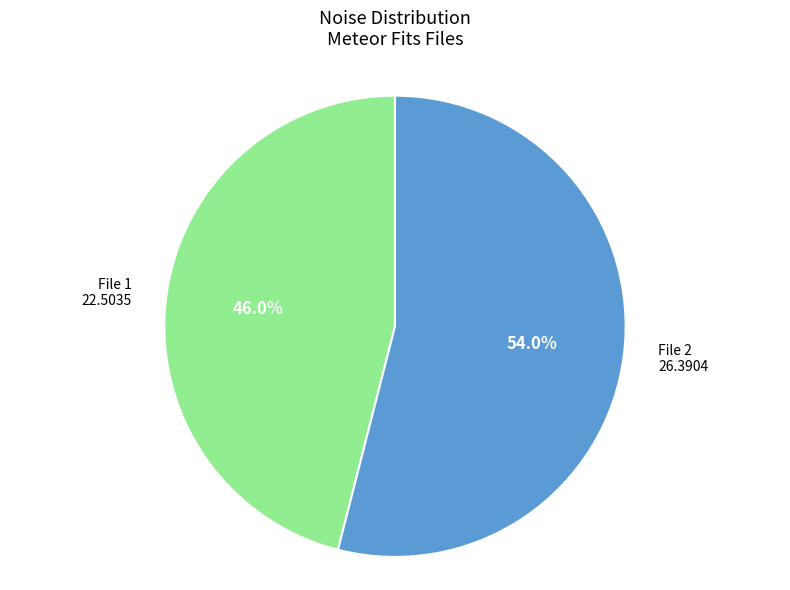

Which slice is the largest?

File 2